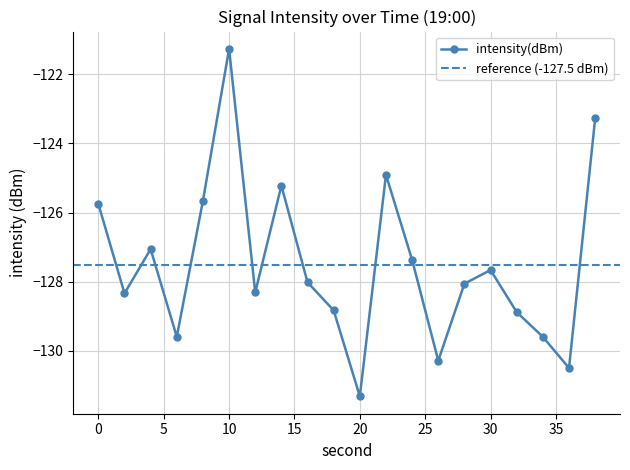

Reading right to left, transcribe all the data shown in this chart.

38=-123.3	36=-130.5	34=-129.6	32=-128.9	30=-127.7	28=-128.1	26=-130.3	24=-127.4	22=-124.9	20=-131.3	18=-128.8	16=-128.0	14=-125.2	12=-128.3	10=-121.3	8=-125.7	6=-129.6	4=-127.1	2=-128.3	0=-125.7